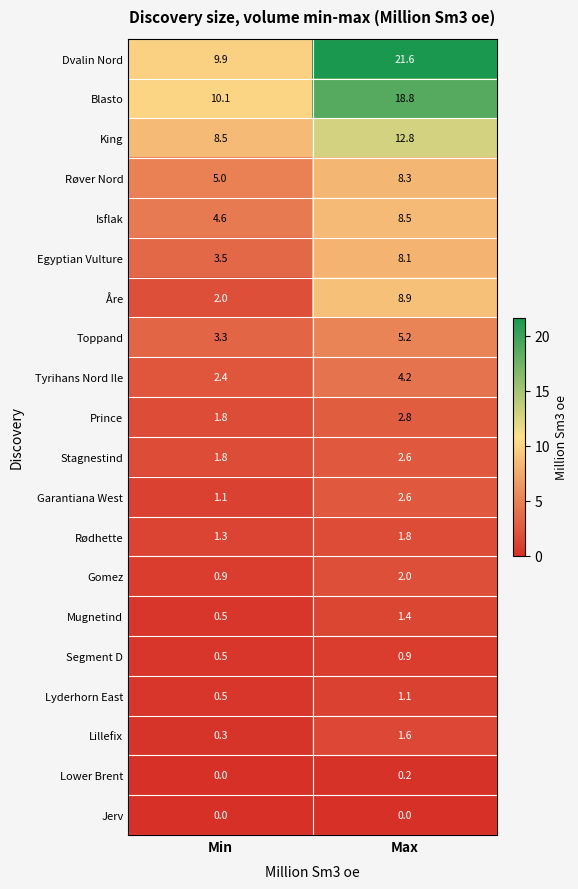

Rank the categories by Blasto value from lowest to highest.

Min, Max